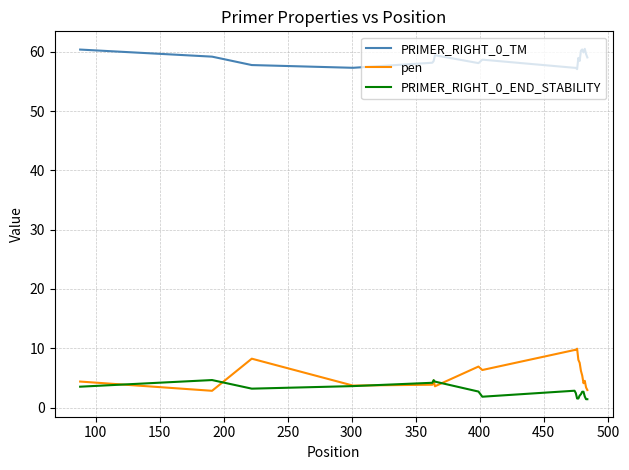

True or false: PRIMER_RIGHT_0_TM and pen intersect in this chart.

False